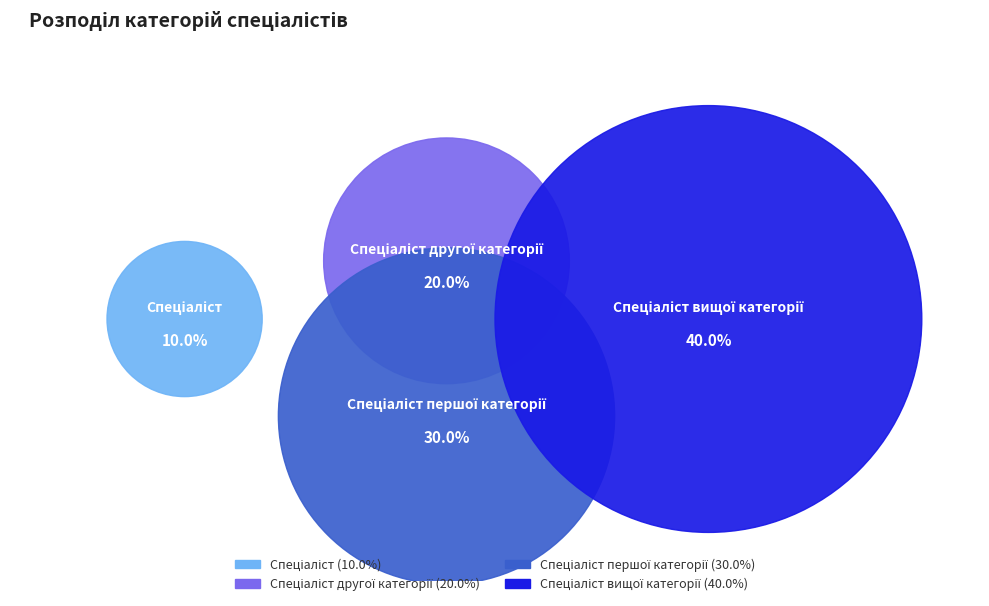

Is there a majority slice in this chart?

No